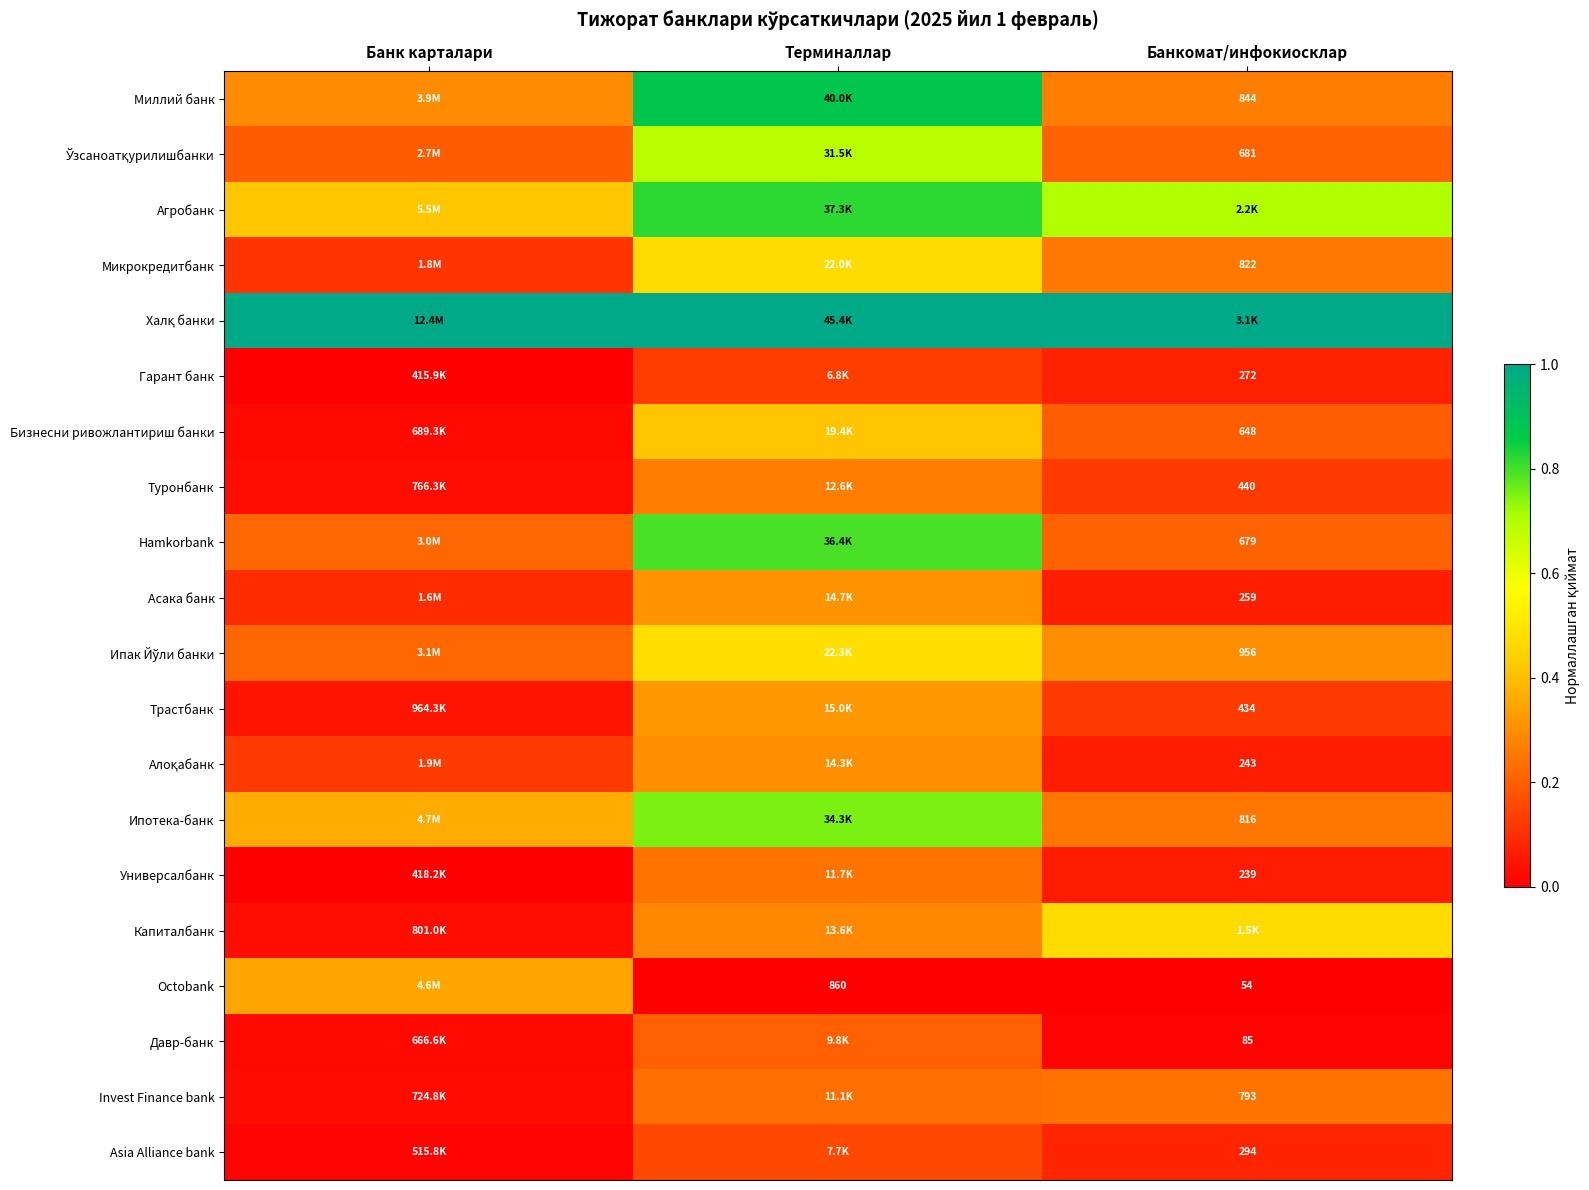

What is the difference between the highest and lowest values at Банкомат/инфокиосклар?

1.0